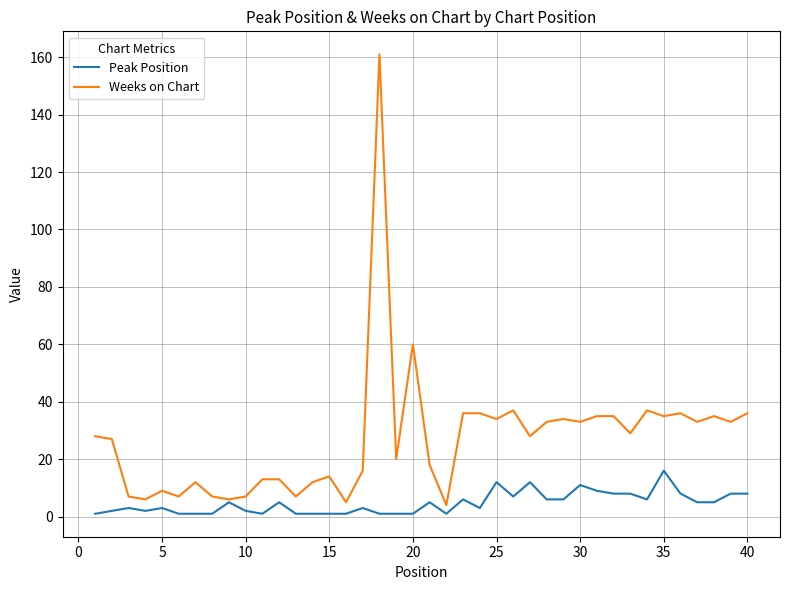

Rank the series by their average value, from lowest to highest.

Peak Position, Weeks on Chart